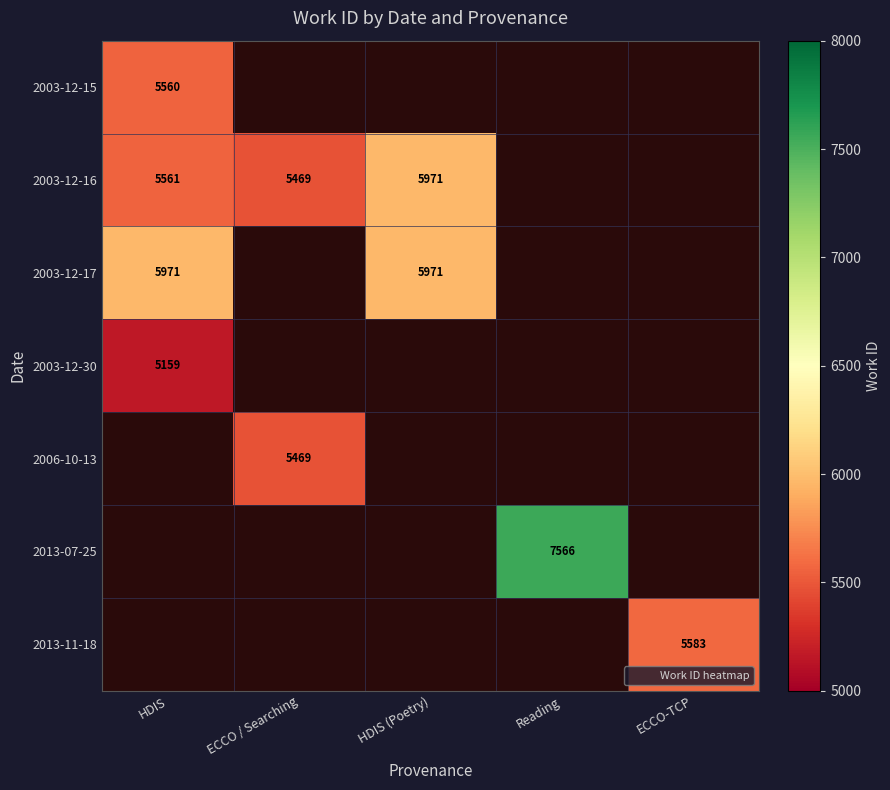

The value of 2003-12-17 at HDIS is 5971. True or false?

True